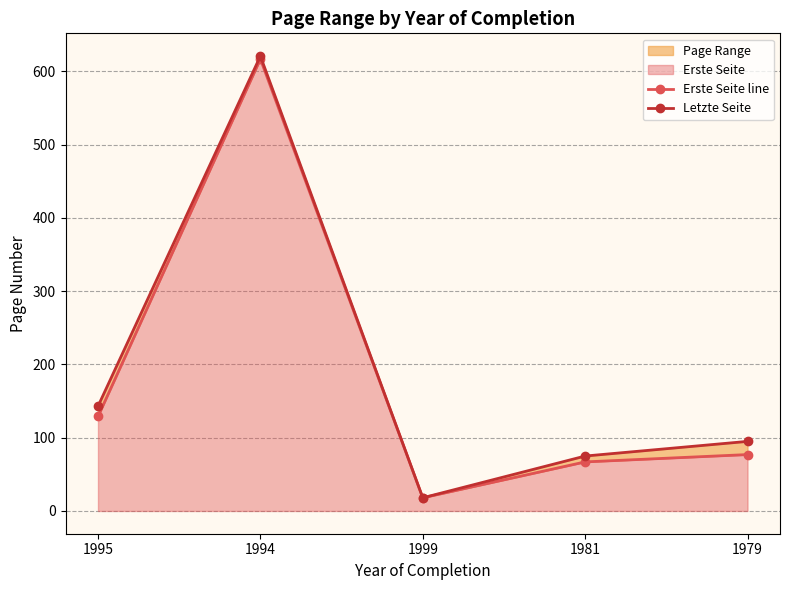

How many lines are shown in the chart?

2